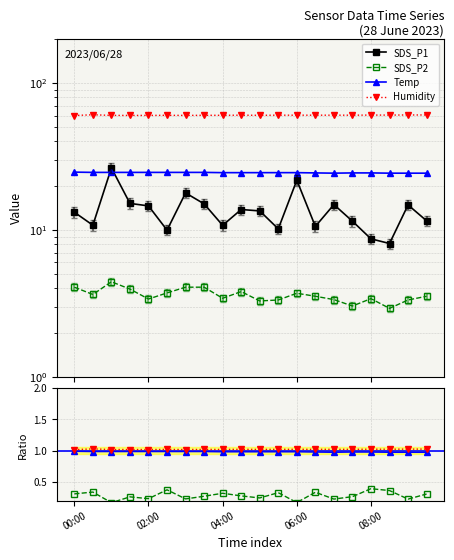

How many lines are shown in the chart?

4